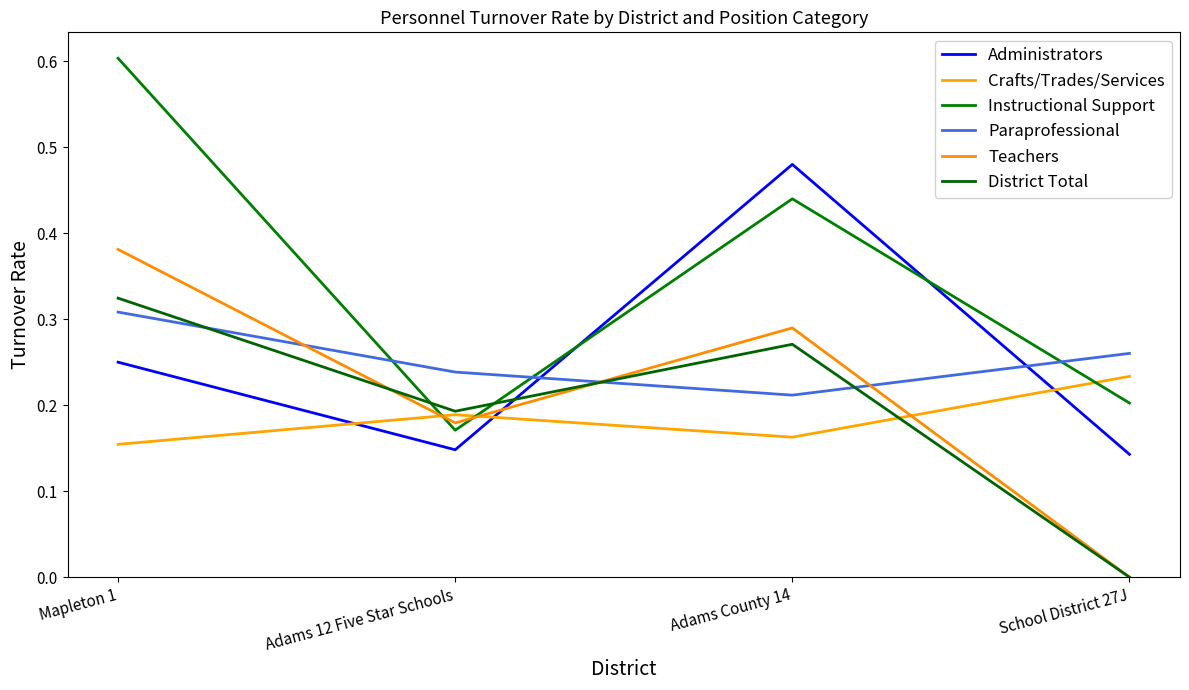

The value of District Total at School District 27J is 0.0. True or false?

True